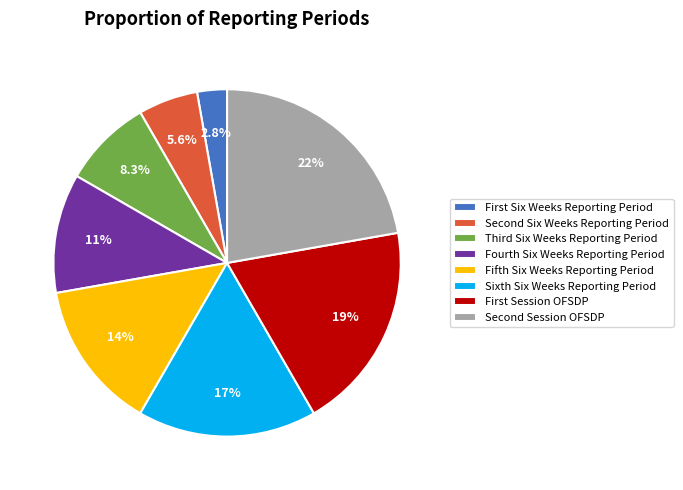

Which slice is the smallest?

First Six Weeks Reporting Period